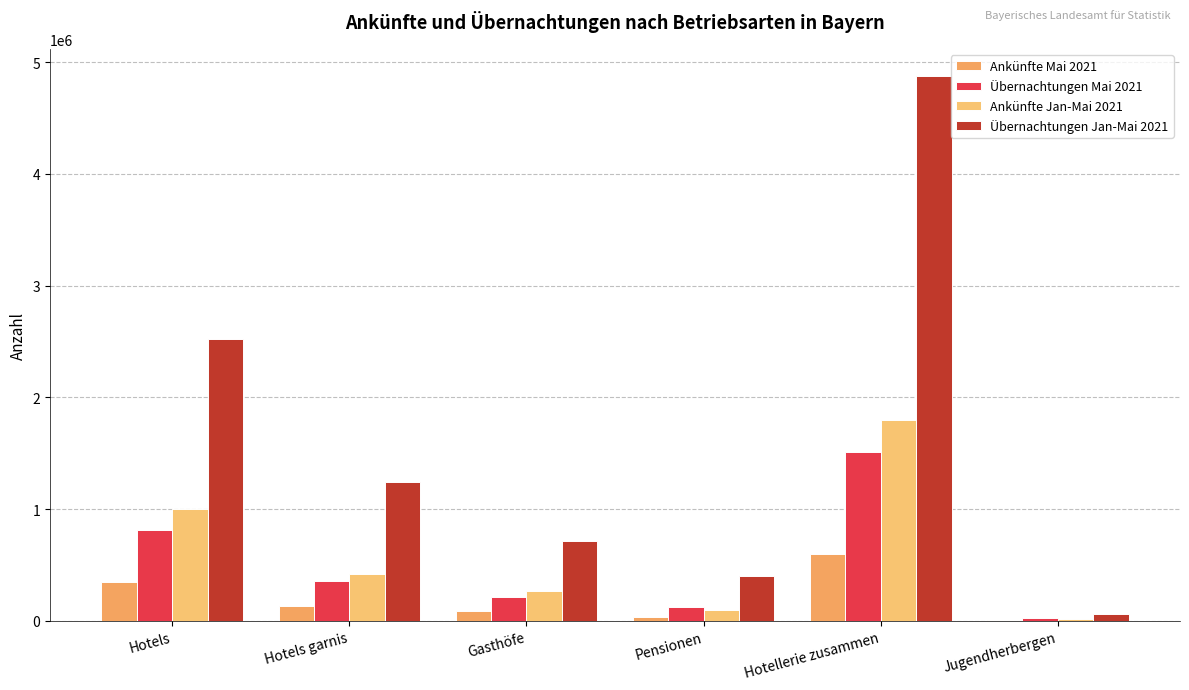

At which label is Übernachtungen Jan-Mai 2021 closest to 2468708?

Hotels